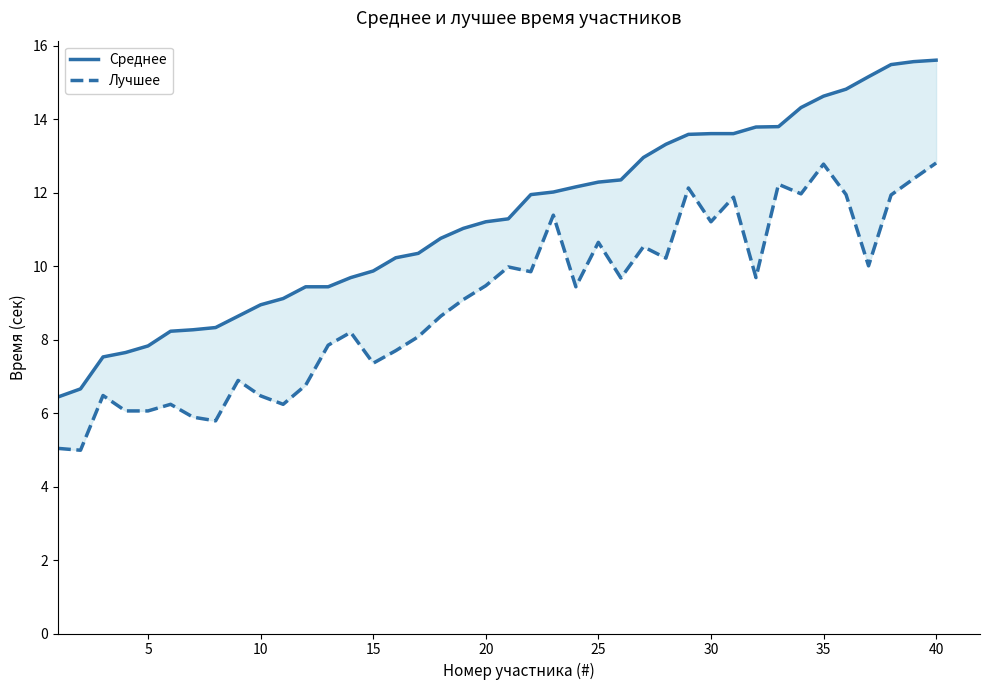

True or false: Лучшее and Среднее cross at least once.

False